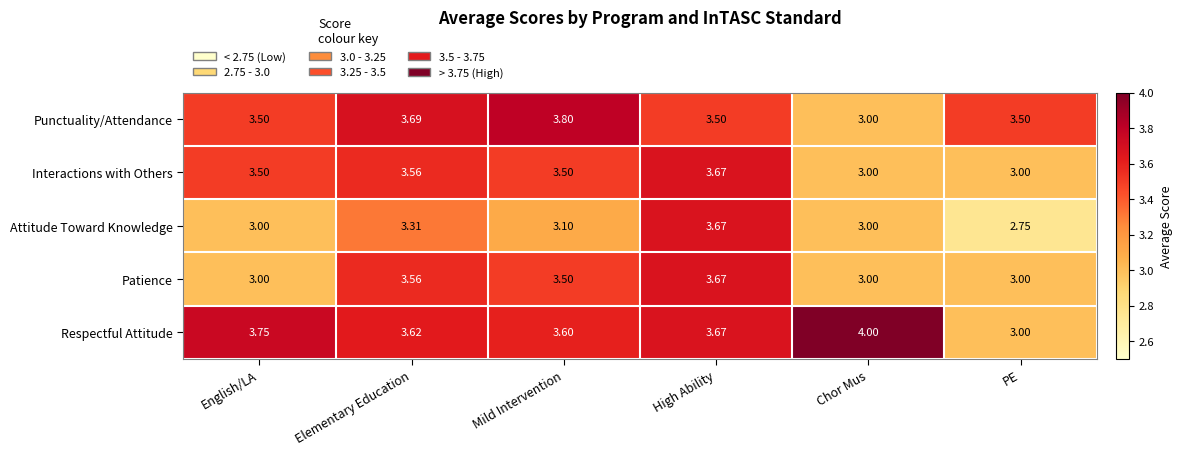

Is the value of Attitude Toward Knowledge at Mild Intervention greater than the value of Patience at High Ability?

No